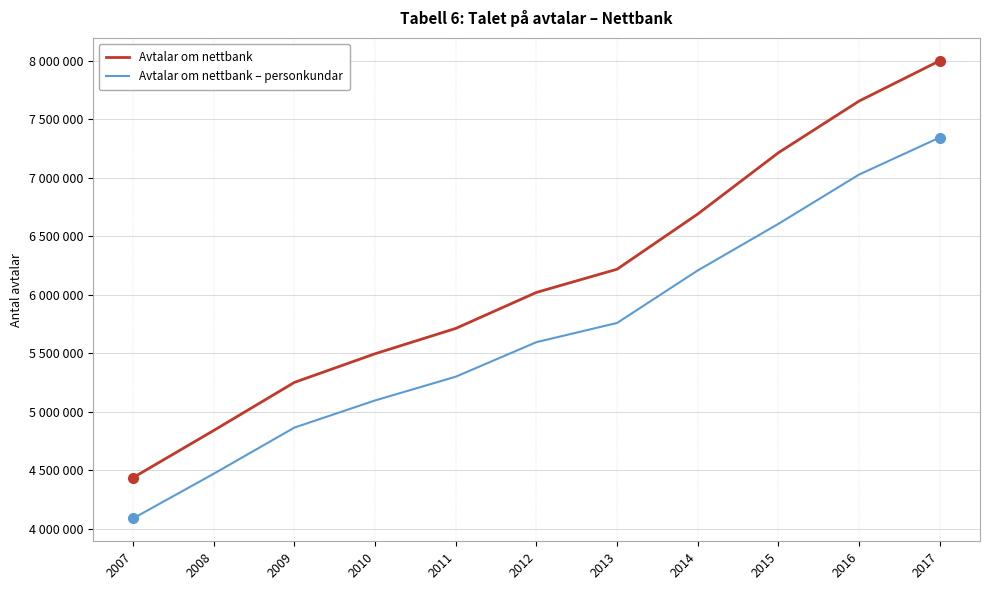

True or false: Avtalar om nettbank has more than 0 interior local peaks.

False